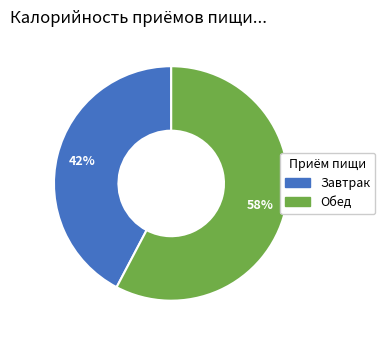

To the nearest percent, what is the combined percentage of Обед and Завтрак?

100%